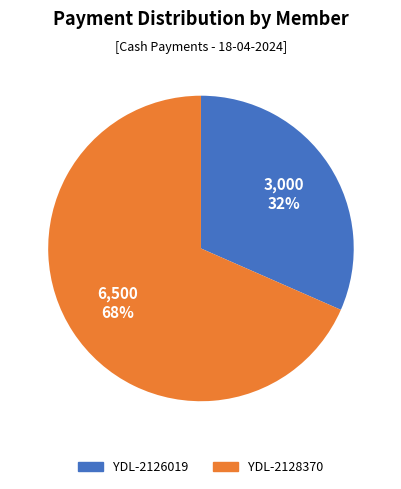

How many segments does this pie chart have?

2